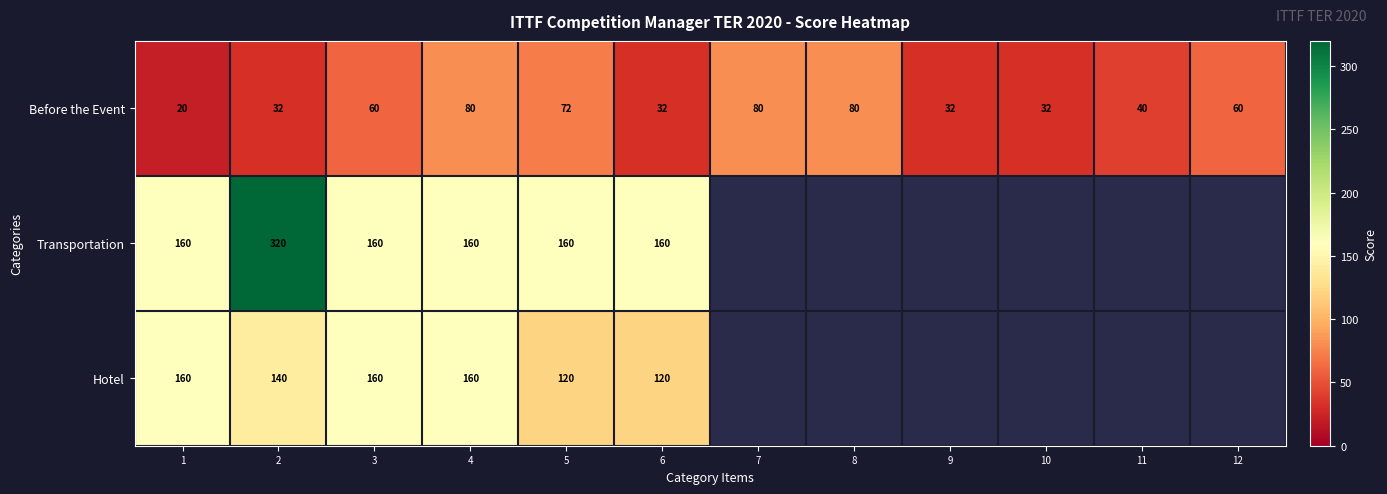

How many Before the Event values are between 32 and 80?

11